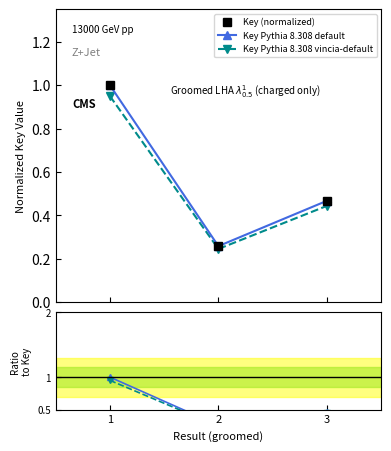

Is this an area chart (filled region under the line)?

No